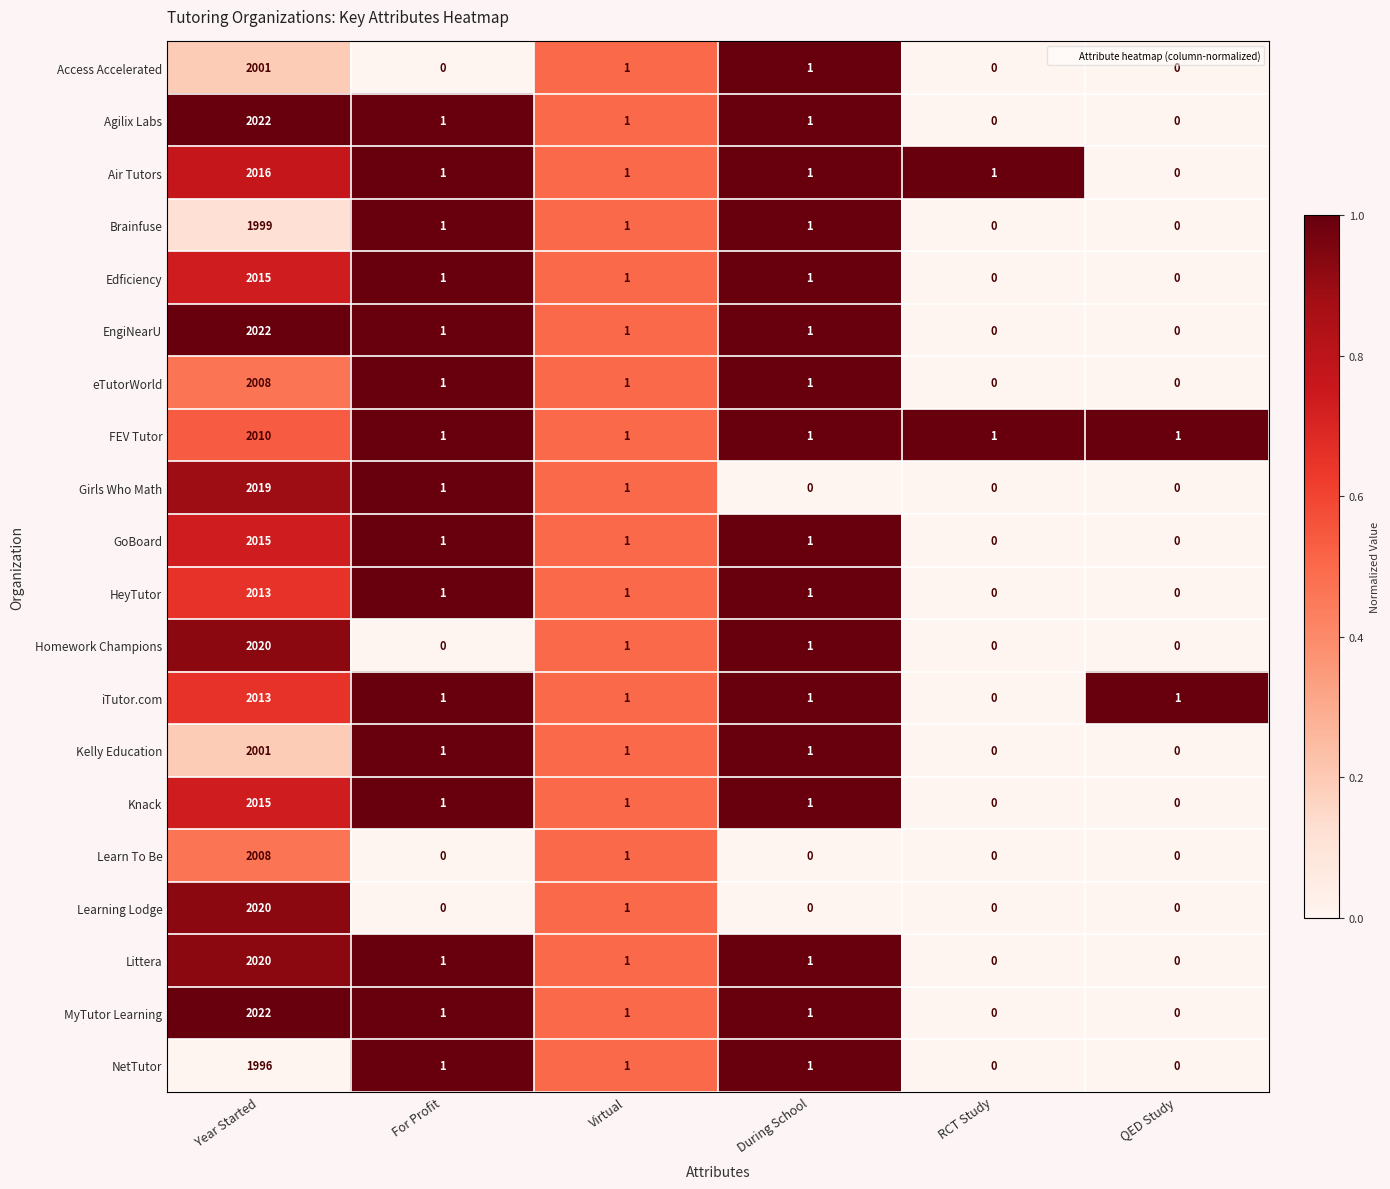

What is the sum of all Brainfuse values?

2002